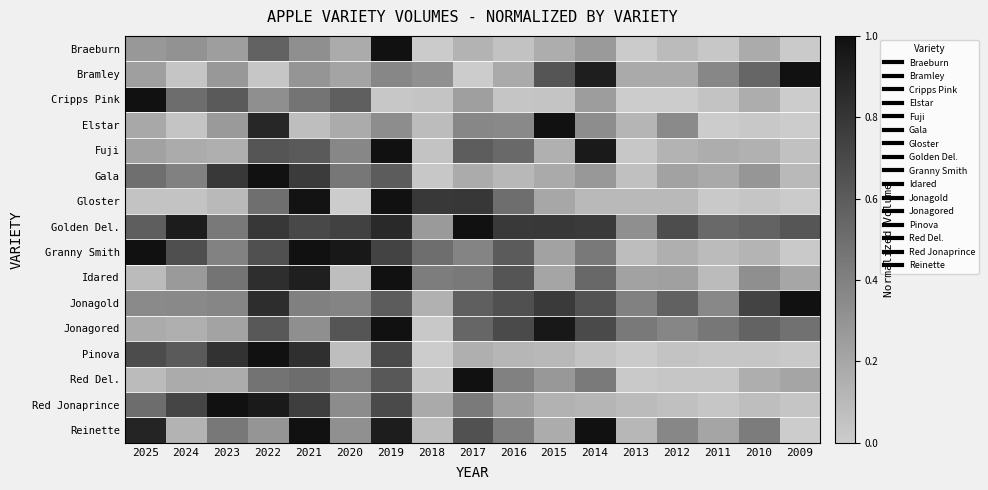

Rank the series at 2021 from lowest to highest value.

Elstar, Bramley, Braeburn, Jonagored, Jonagold, Cripps Pink, Red Del., Fuji, Golden Del., Red Jonaprince, Gala, Pinova, Idared, Gloster, Reinette, Granny Smith